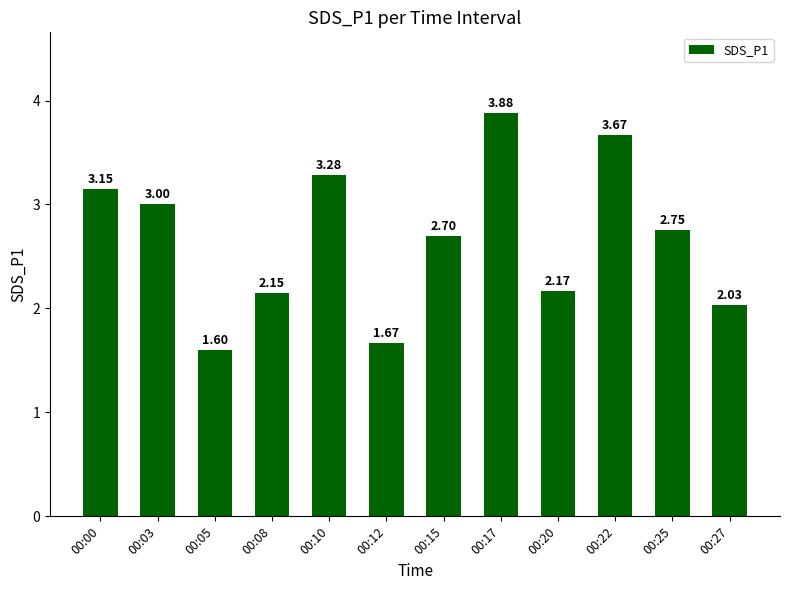

Rank the categories by value from highest to lowest.

00:17, 00:22, 00:10, 00:00, 00:03, 00:25, 00:15, 00:20, 00:08, 00:27, 00:12, 00:05